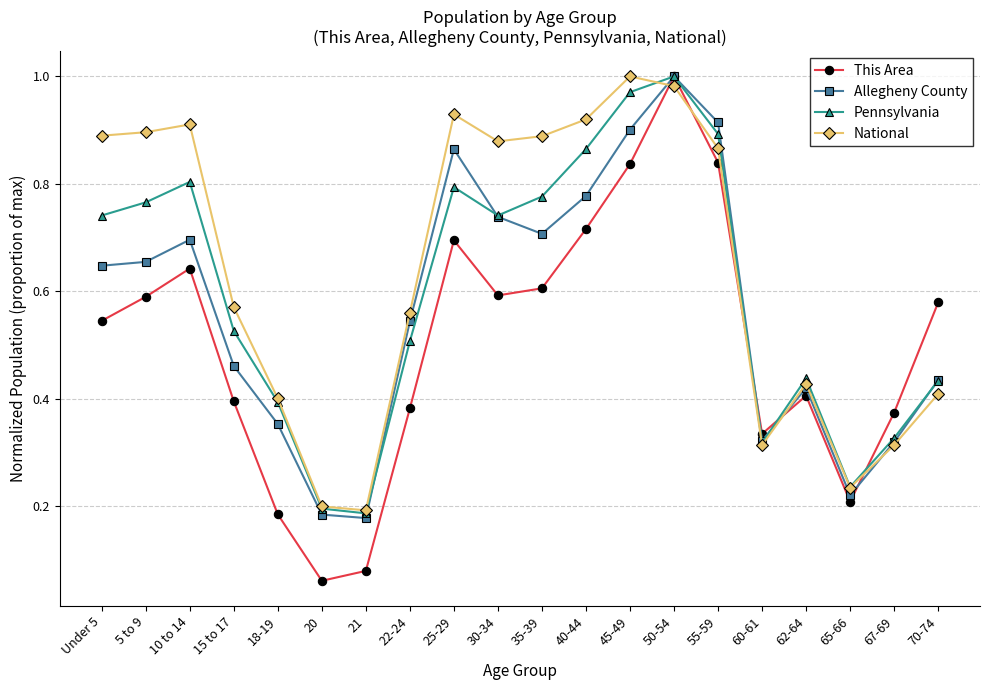

Which category has the highest value in the Pennsylvania series?

50-54